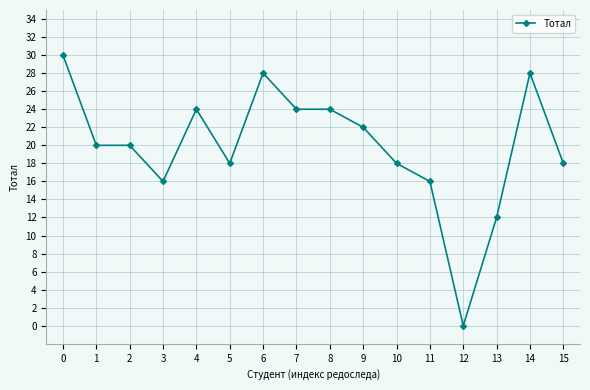

Reading left to right, what are all the values shown in this chart?

30	20	20	16	24	18	28	24	24	22	18	16	0	12	28	18